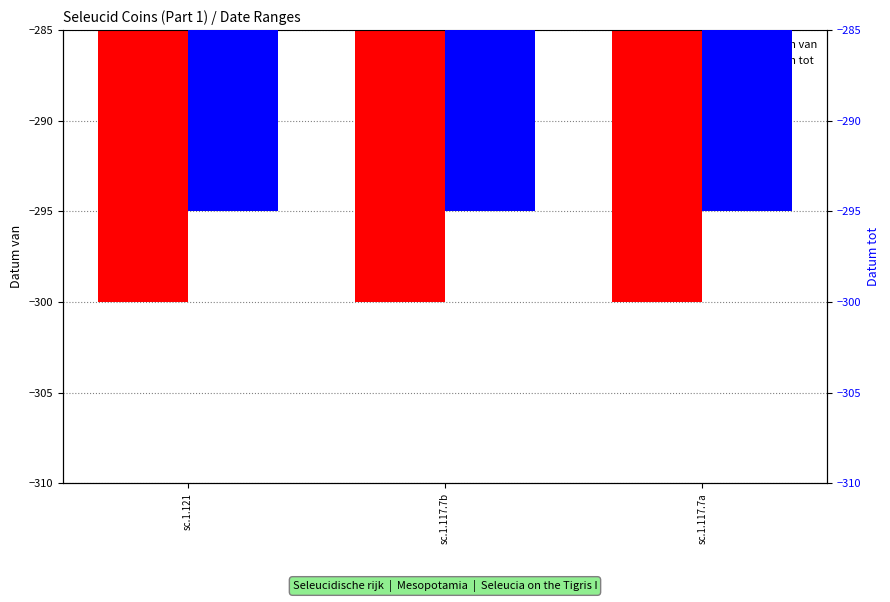

What is the total value across all series at sc.1.121?

-595